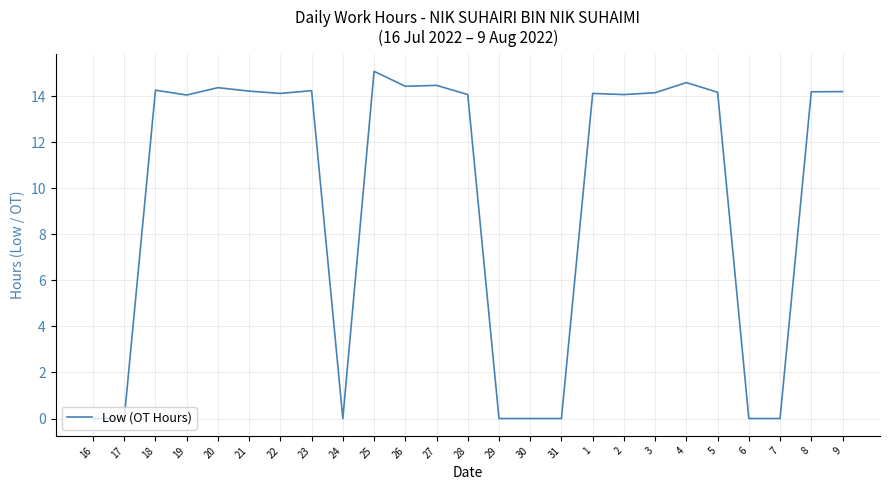

What is the sum of the values at 21 and 28?

28.3